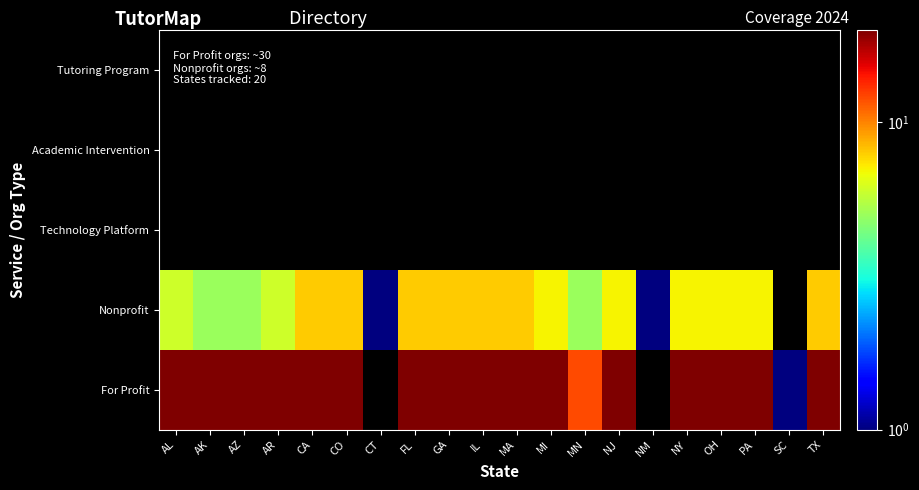

List the series in order of their overall mean, lowest first.

Tutoring Program, Academic Intervention, Technology Platform, Nonprofit, For Profit